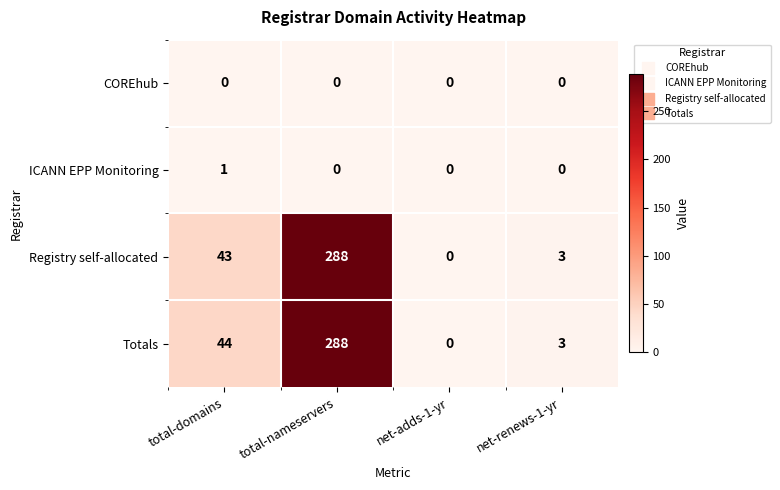

Rank the categories by Totals value from highest to lowest.

total-nameservers, total-domains, net-renews-1-yr, net-adds-1-yr